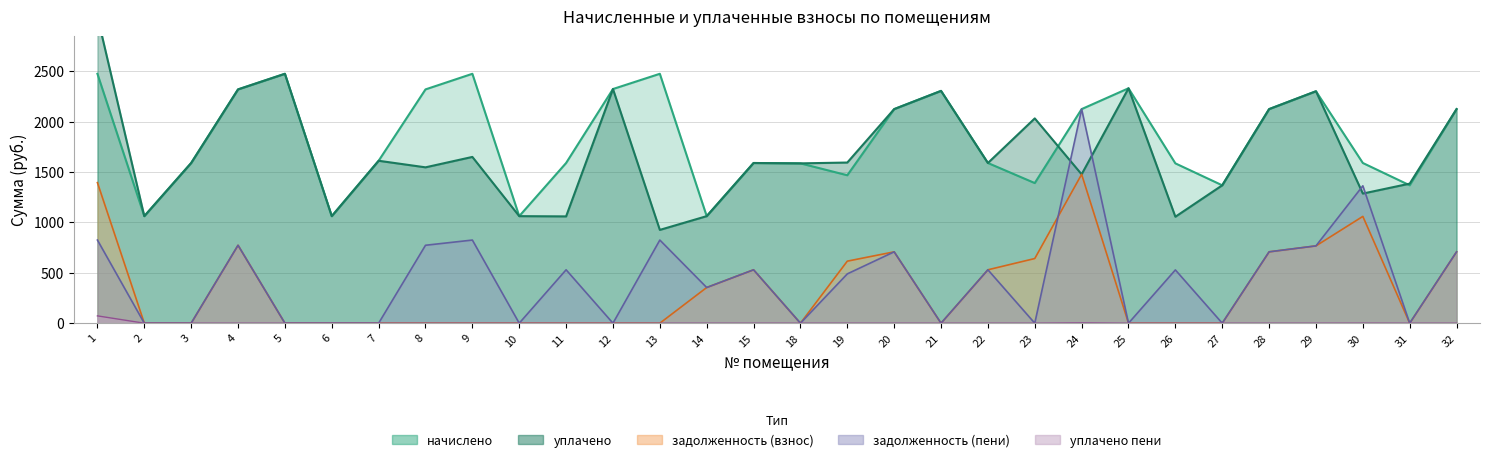

How many interior local peaks does the уплачено пени series have?

2